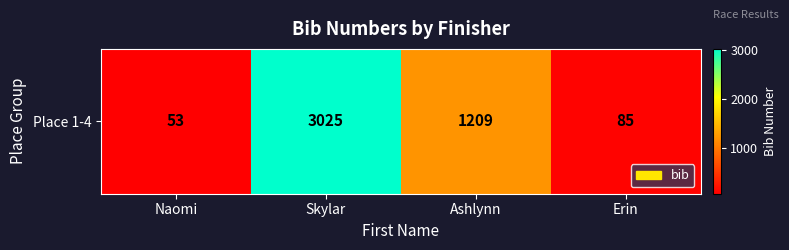

What is the maximum value shown in the chart?

3025